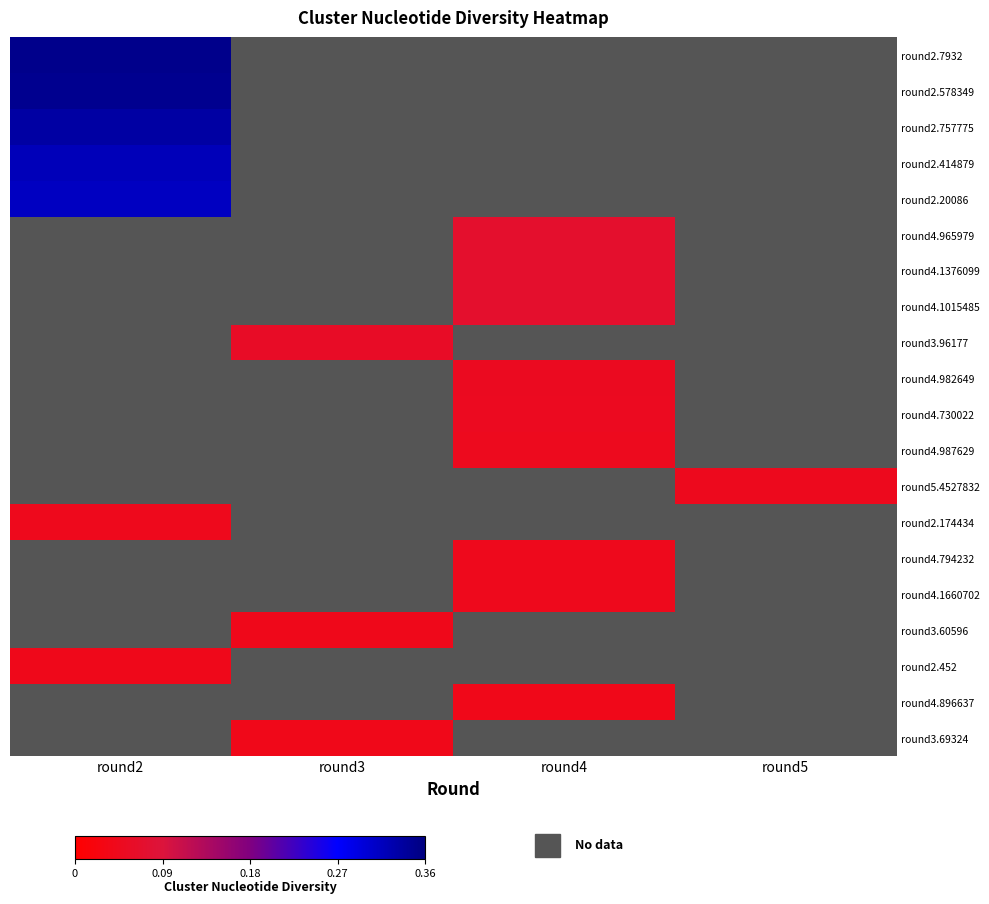

What is the spread (max minus min) of values at round2?

0.3